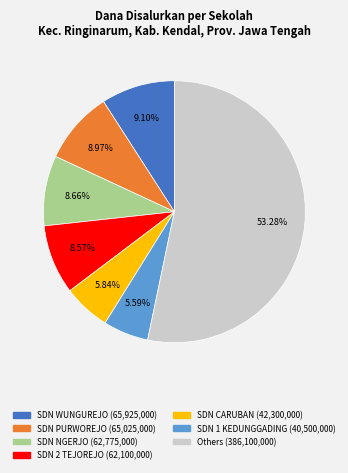

Is there any slice that represents more than half of the pie?

Yes